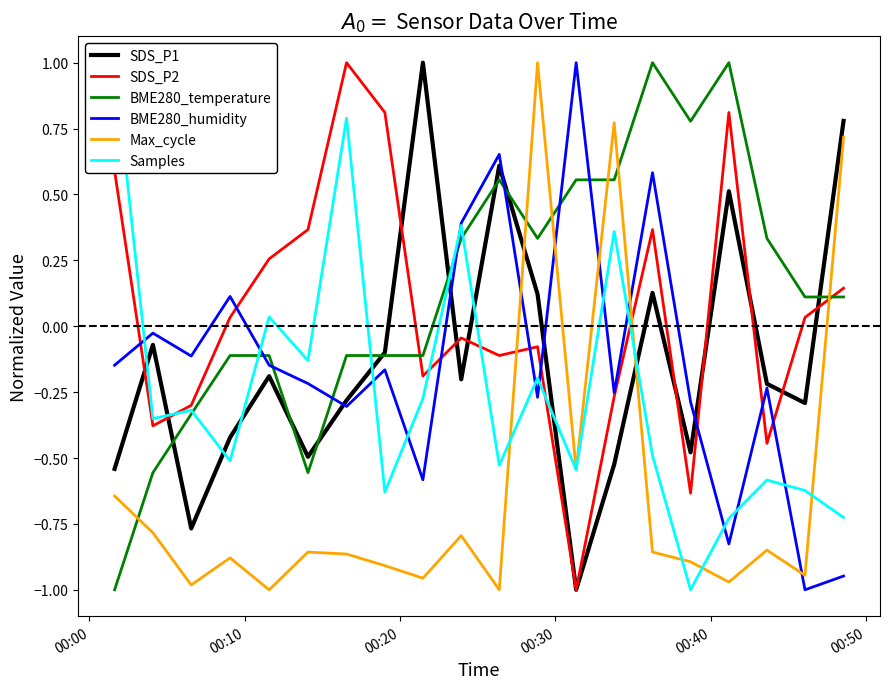

How many data points in BME280_humidity are above 0?

5